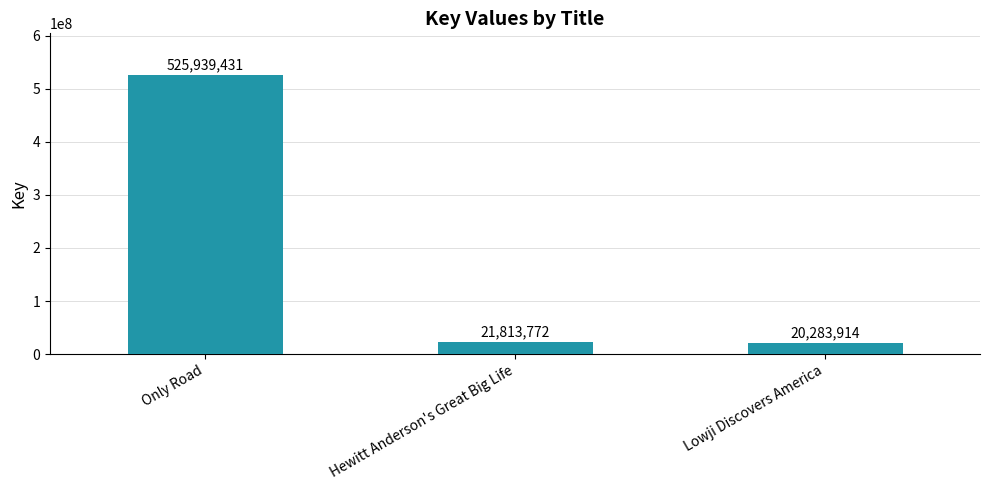

What is the label of the 2nd bar from the right?

Hewitt Anderson's Great Big Life